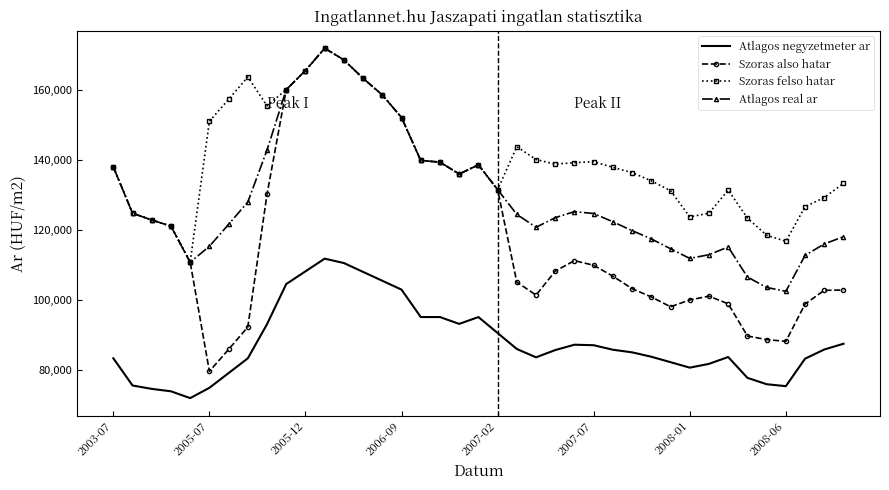

At how many categories does at least one series exceed 149376?

11